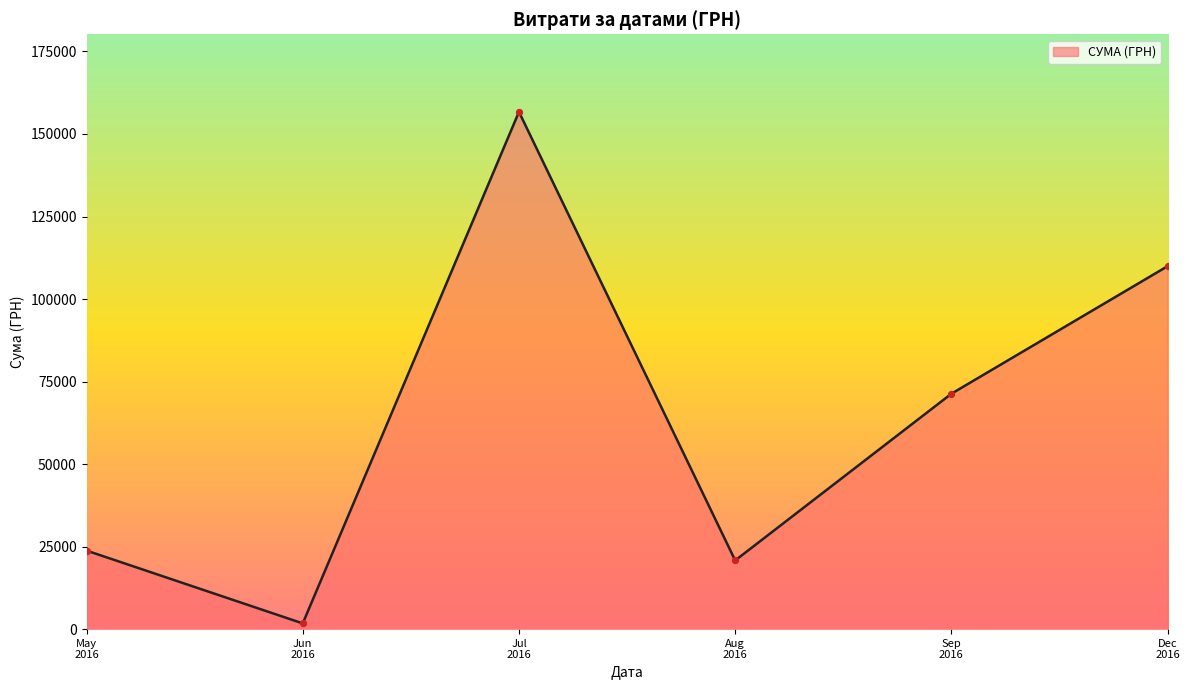

What is the difference between the maximum and minimum values?

154964.6